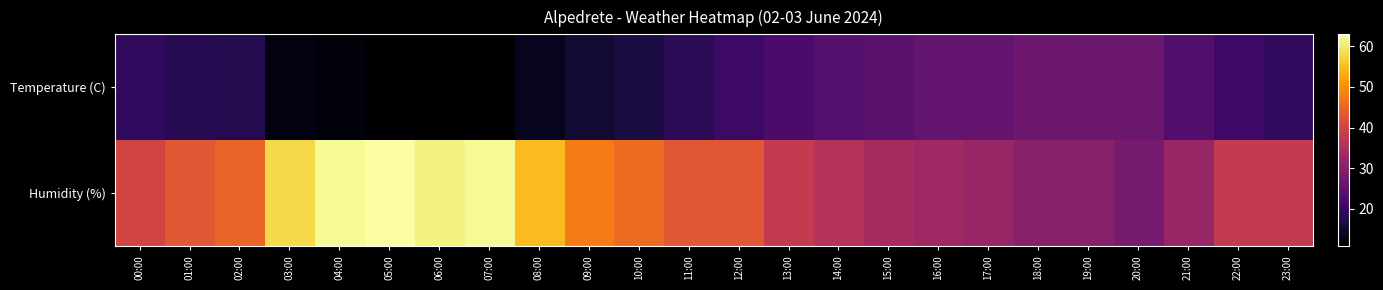

At how many categories does at least one series exceed 44?

9